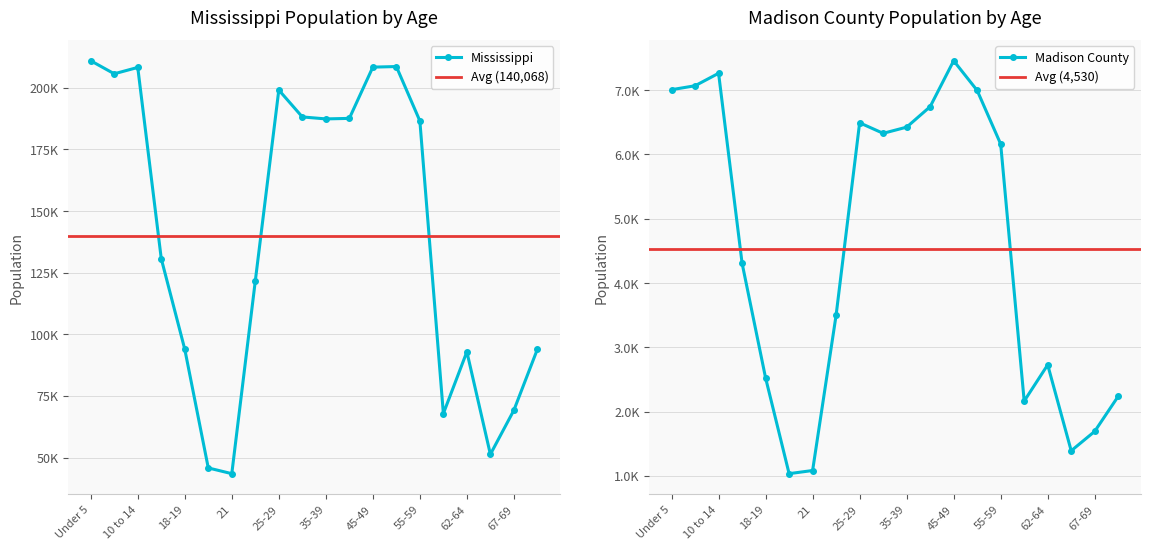

True or false: Madison County has a value of 3007 at 50-54.

False